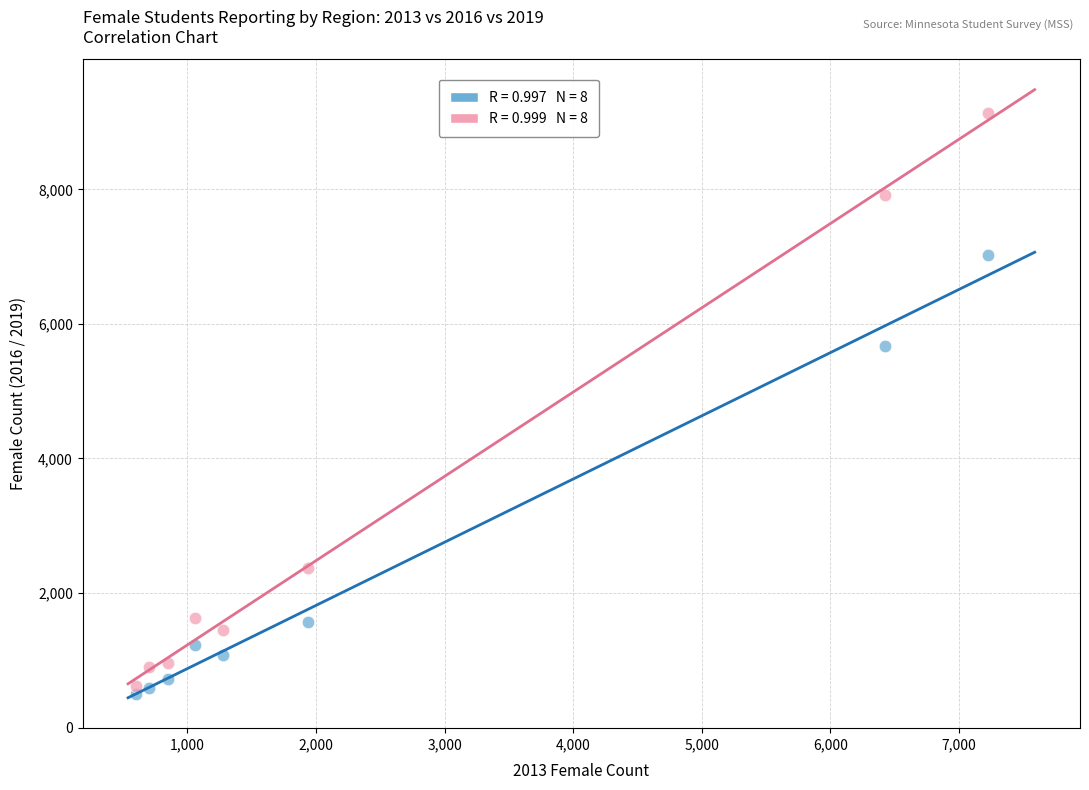

Across all data points, what is the range of X values (max minus min)?

6627